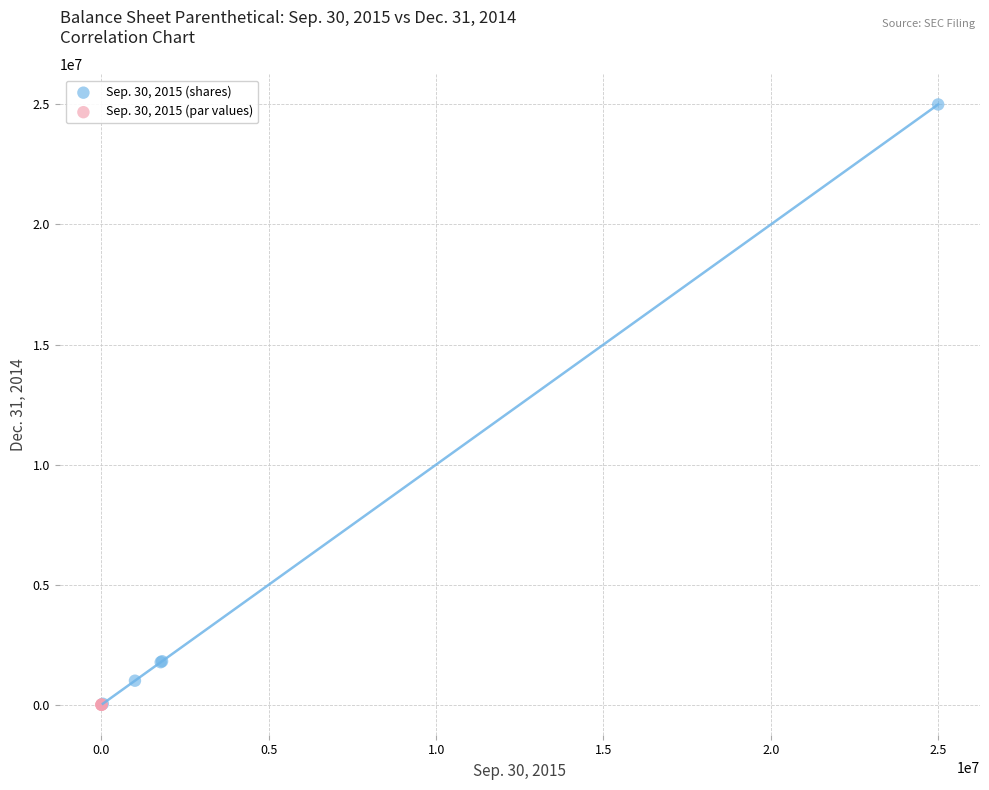

Which series has the largest Y range (max minus min)?

Sep. 30, 2015 (shares)